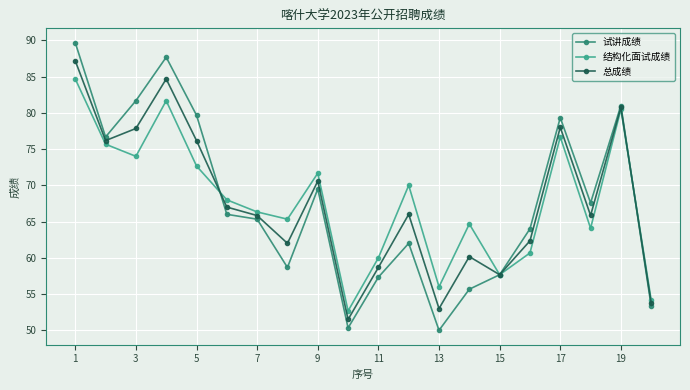

What is the smallest value displayed?

50.0